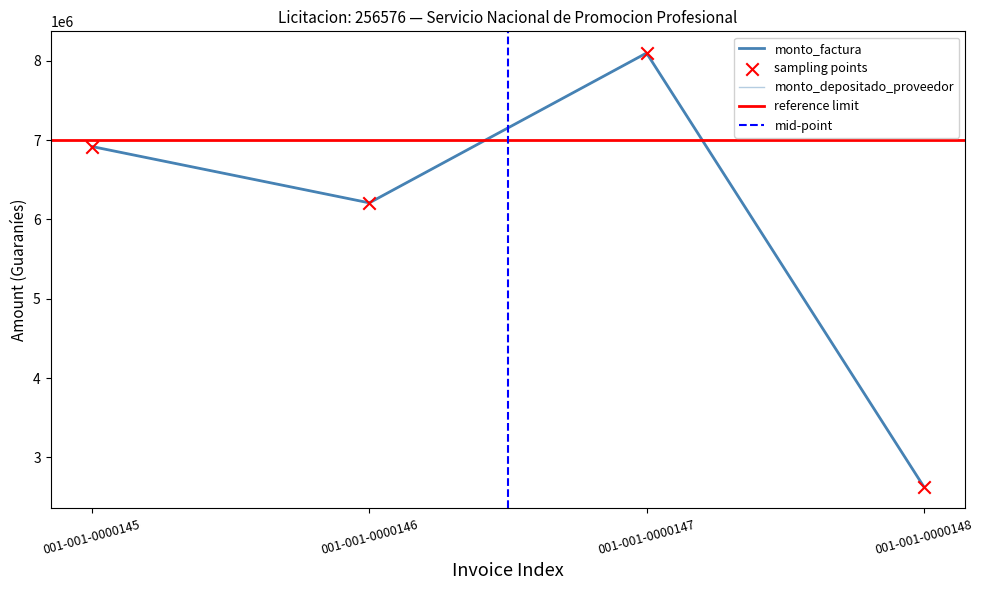

What is the change in value from 001-001-0000147 to 001-001-0000148?

-5470000